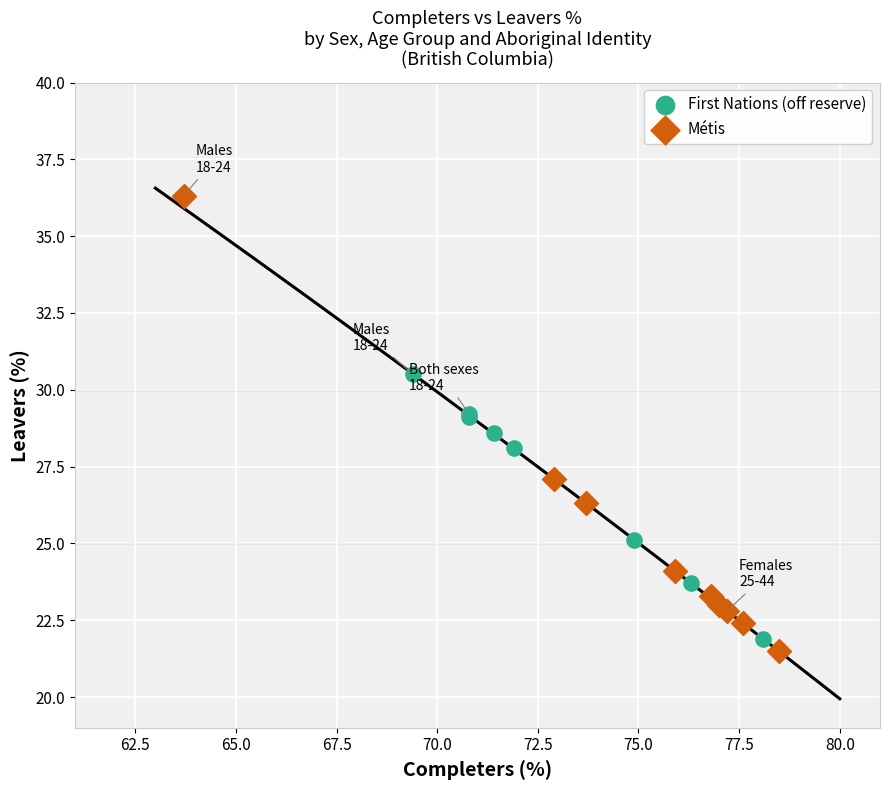

Which series has the largest Y range (max minus min)?

Métis